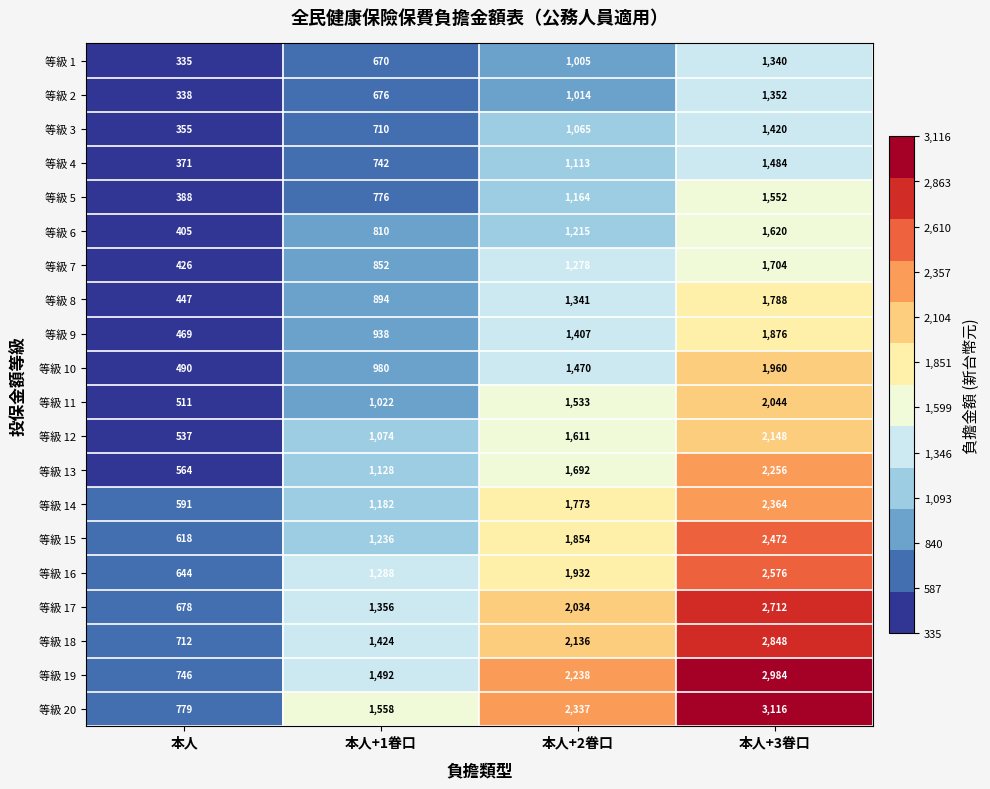

Which category has the highest value across all series?

本人+3眷口